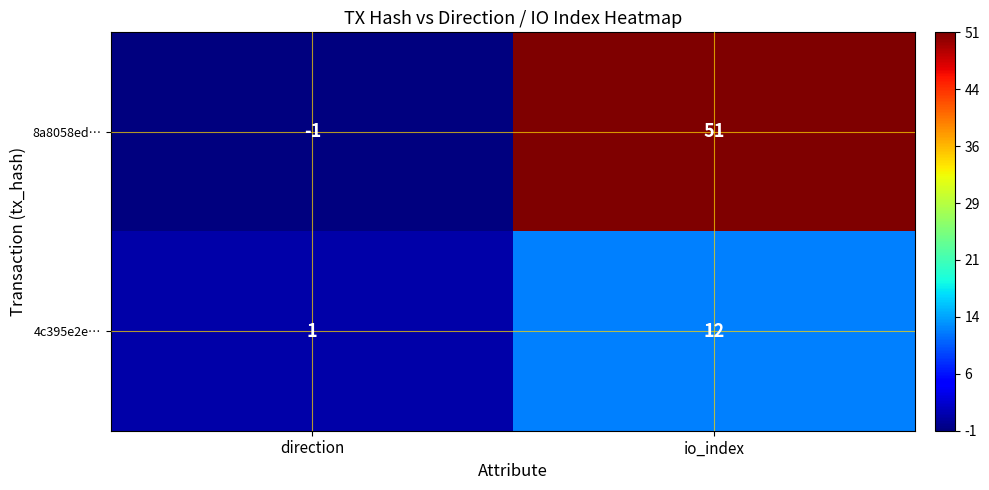

At which category does the chart reach its peak across all series?

io_index